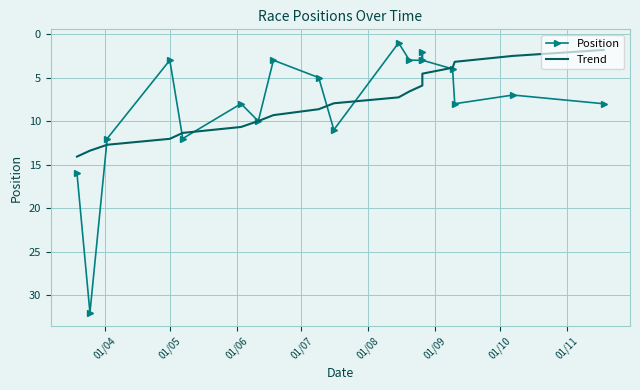

Where does the Trend series first go above 7?

01/04